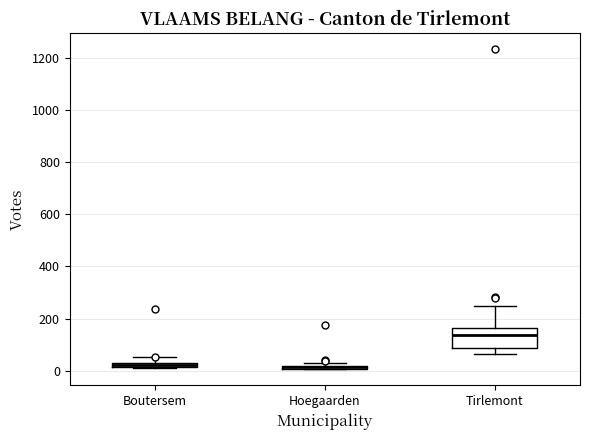

Comparing the boxes themselves (not the whiskers), which one is the tallest?

Tirlemont